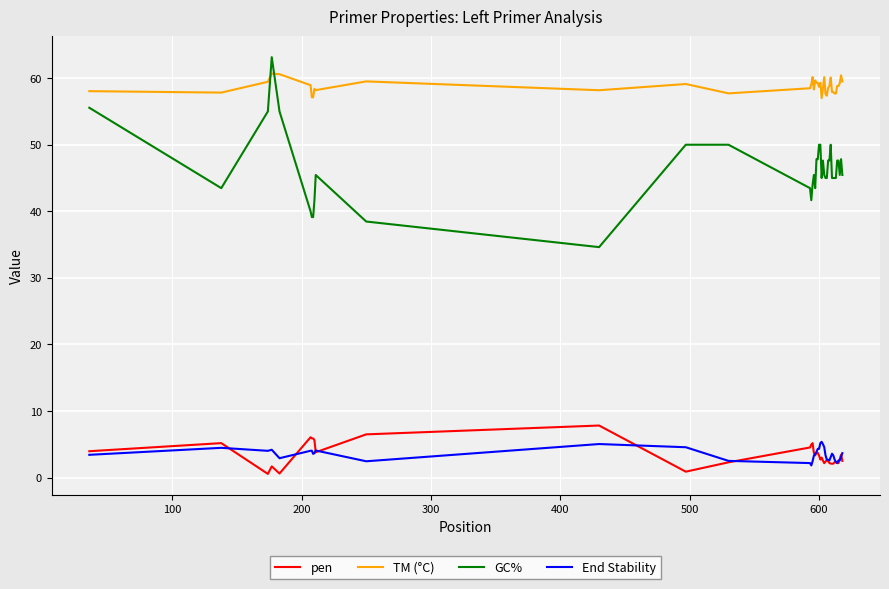

True or false: TM (°C) and GC% intersect in this chart.

True